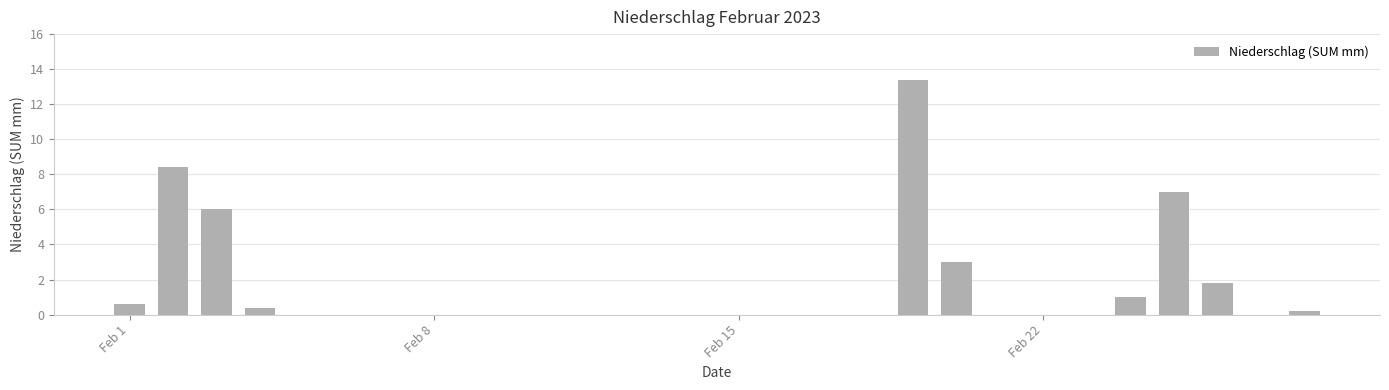

What is the sum of all values?

41.8